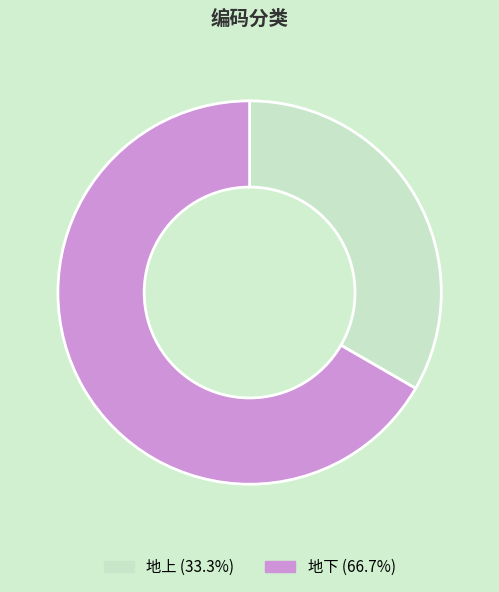

True or false: 地上 accounts for 43% of the total.

False